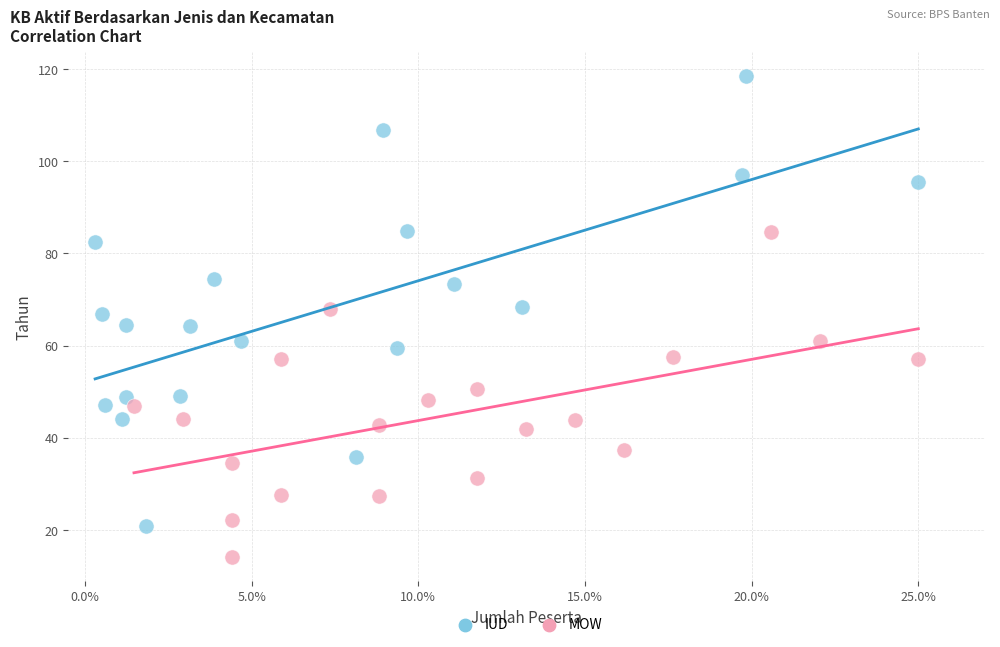

Which series contains the lowest Y value?

MOW